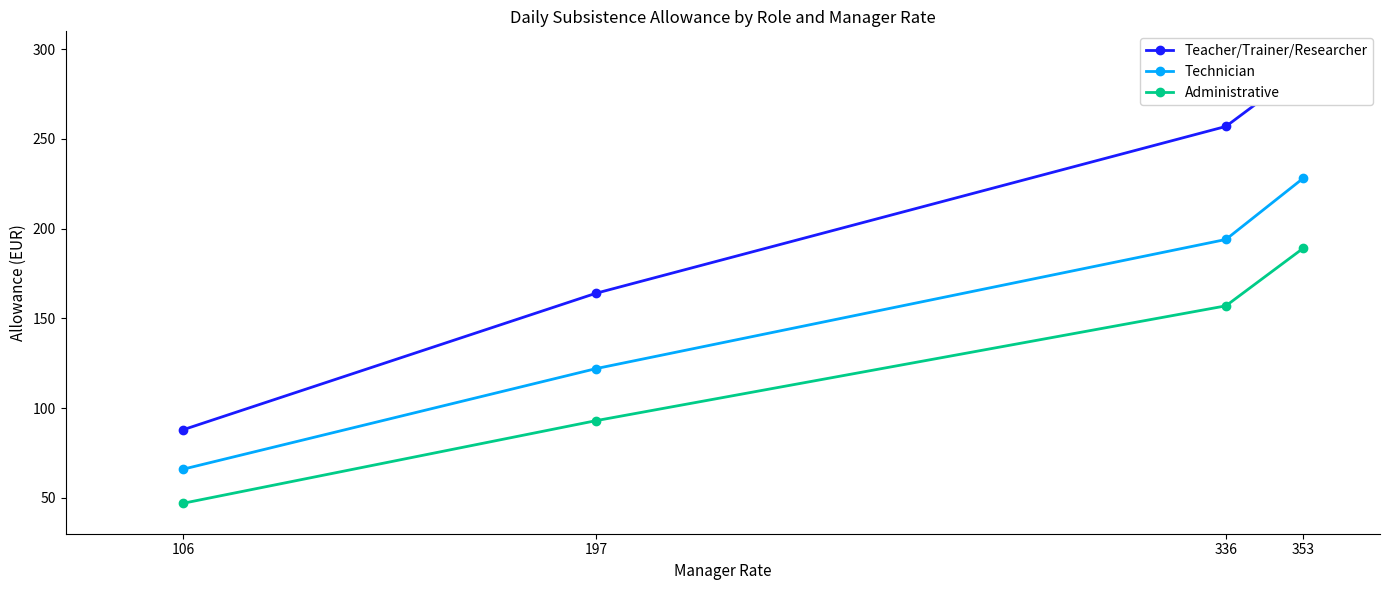

True or false: Administrative and Technician cross at least once.

False